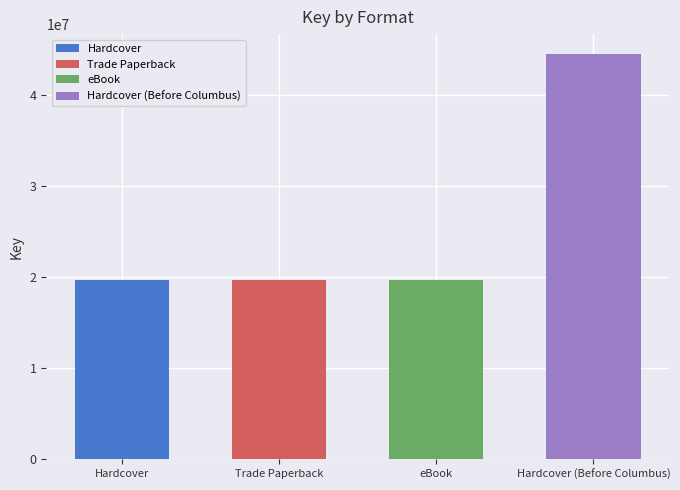

What is the label of the 2nd bar from the left?

Trade Paperback